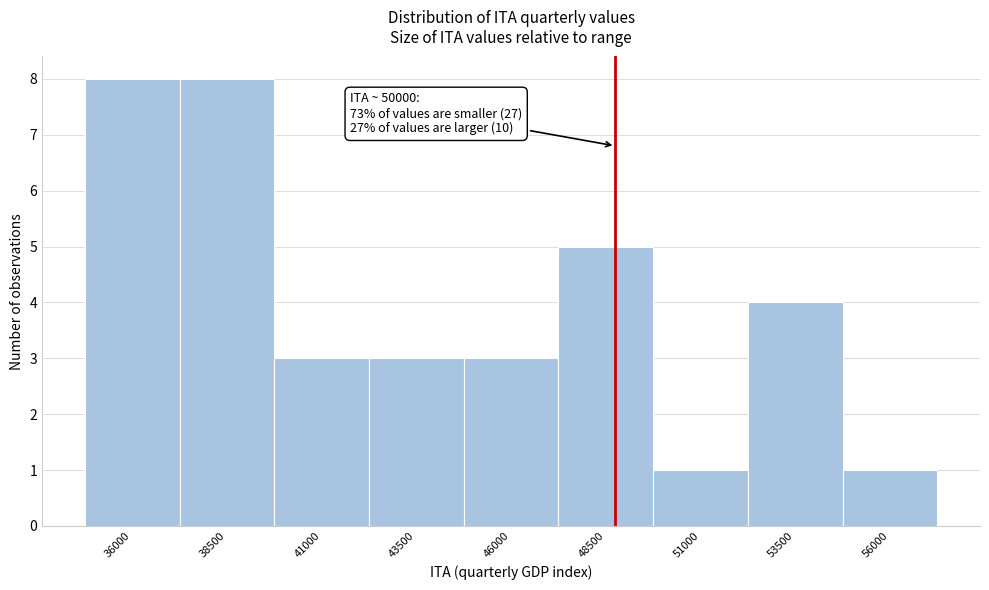

Reading left to right, extract all data points from this chart.

8	8	3	3	3	5	1	4	1